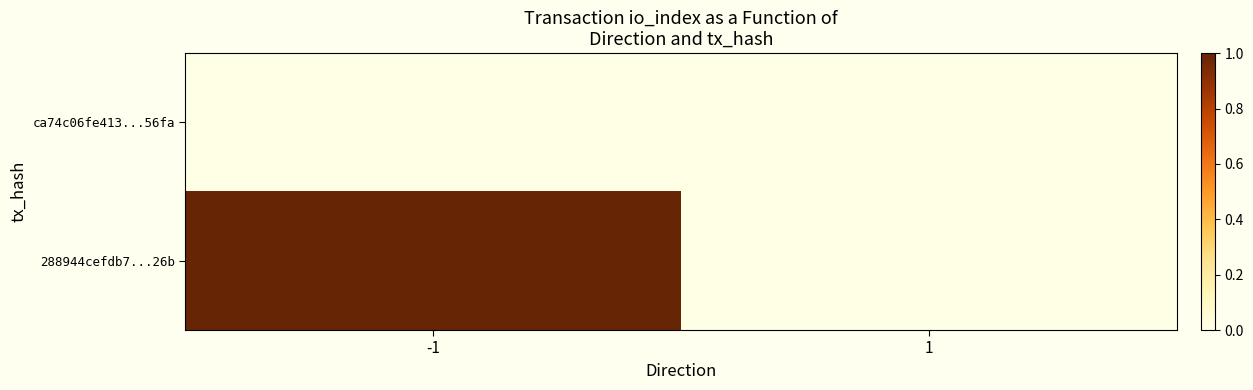

What is the difference between the highest and lowest values at -1?

1